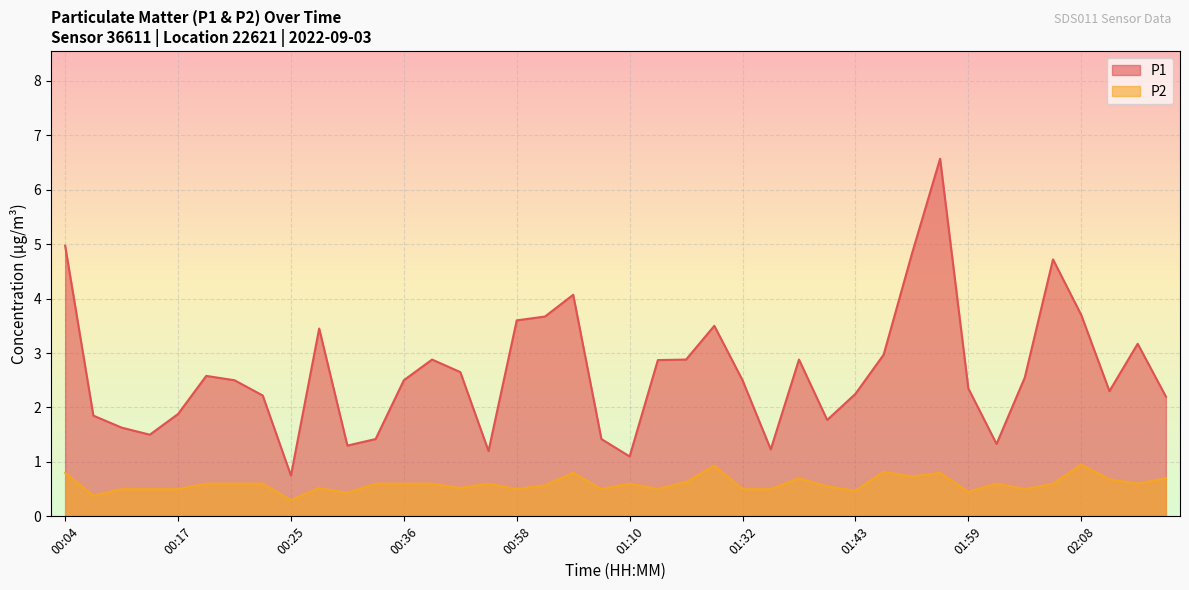

How many lines are shown in the chart?

2